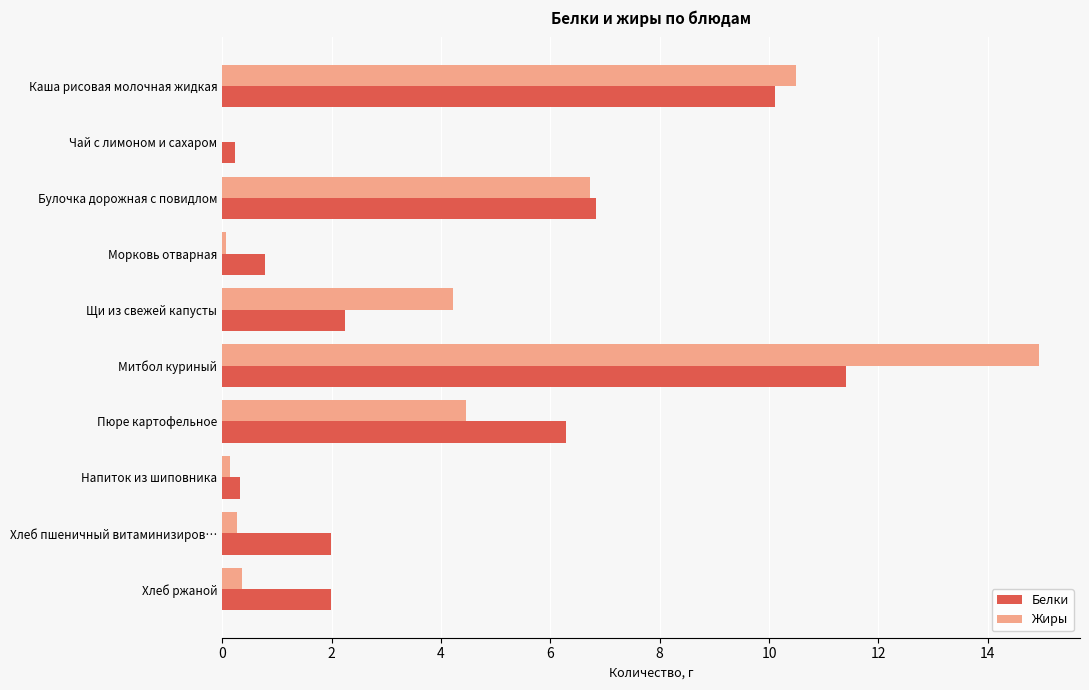

What is the sum of the Жиры values at Булочка дорожная с повидлом and Щи из свежей капусты?

10.9